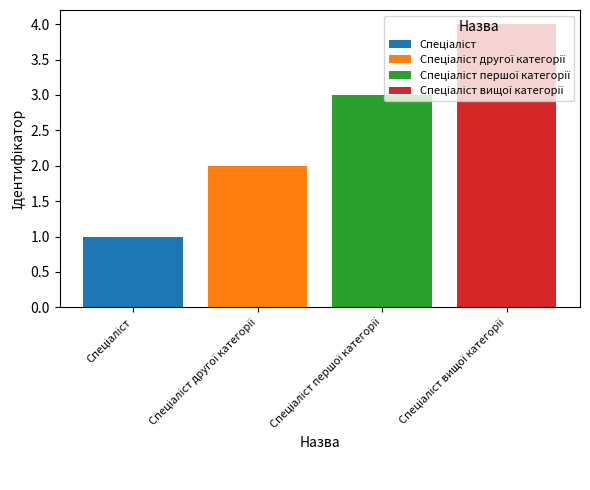

Does the chart contain stacked bars?

Yes